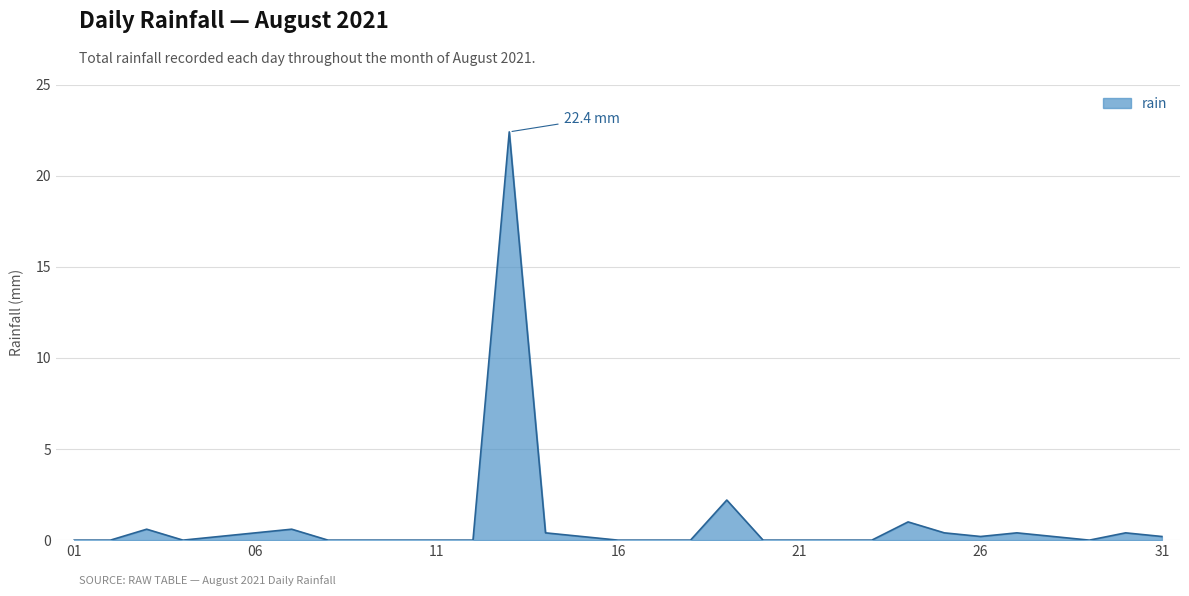

What is the greatest value displayed?

22.4